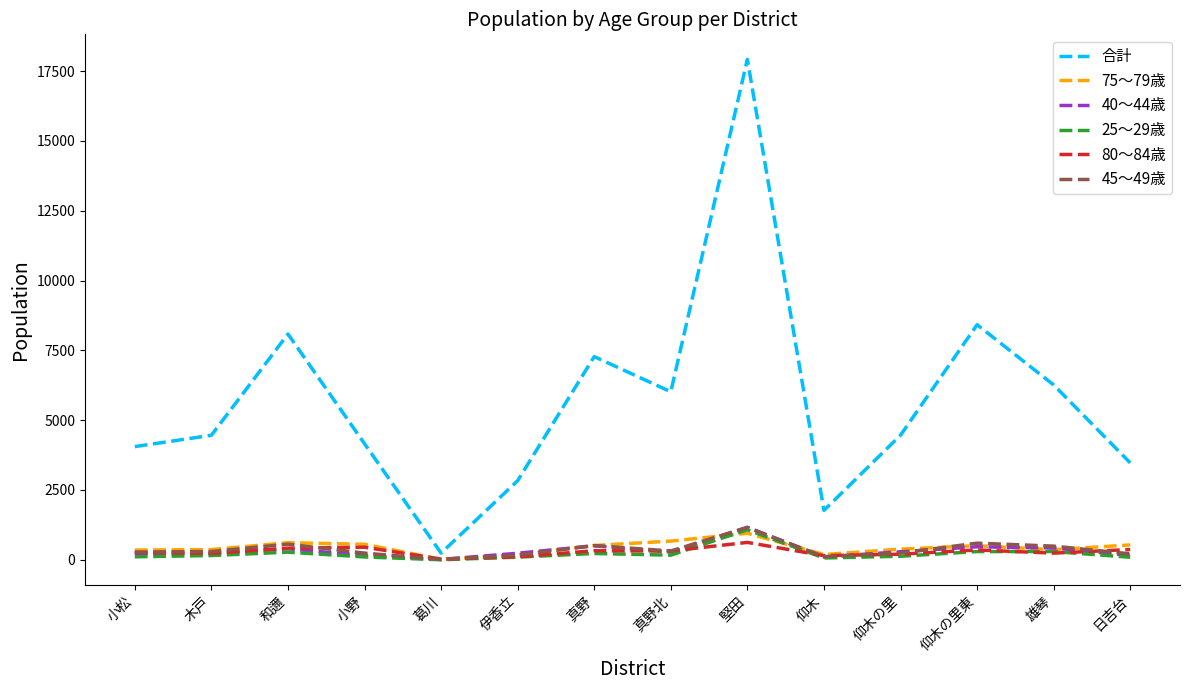

Read the 75〜79歳 value at 小野.

554